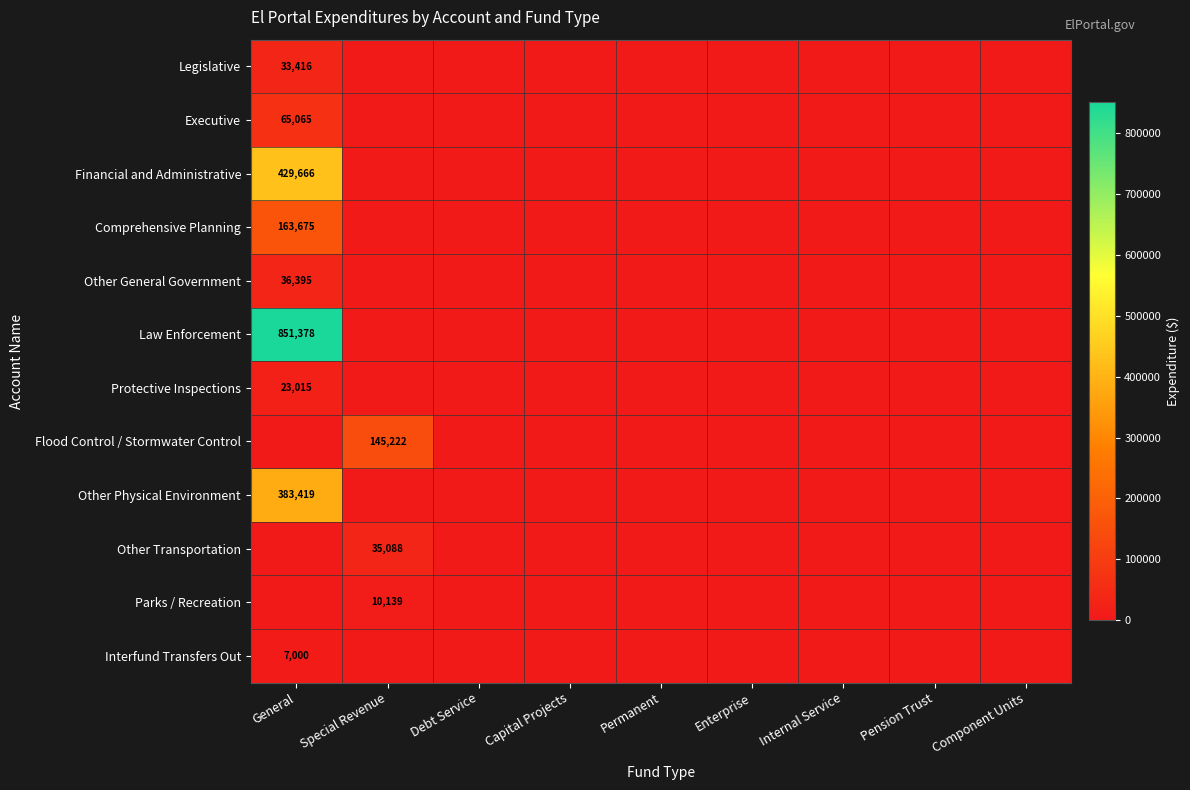

Is it true that Parks / Recreation equals 17186 at Special Revenue?

False